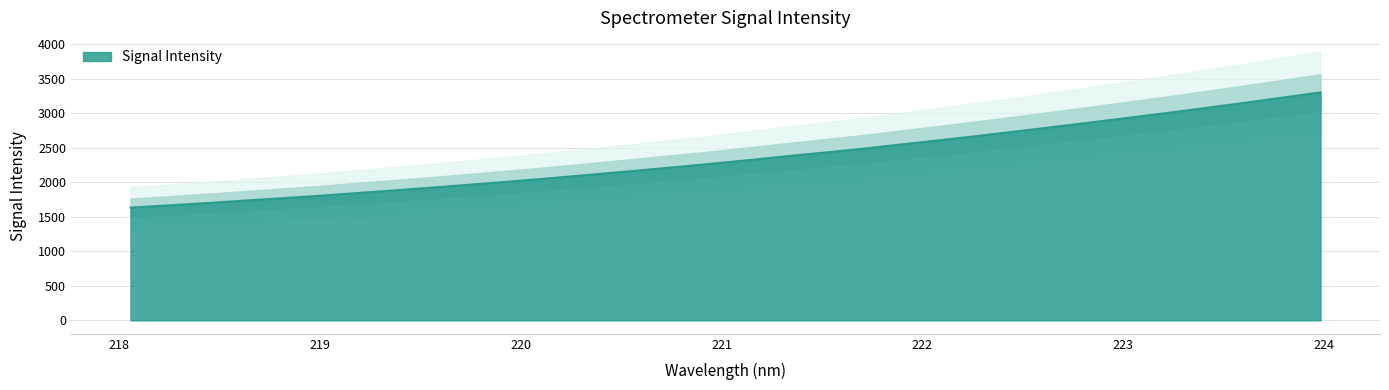

Is it true that the value at 221.6902 is 2484.1?

True